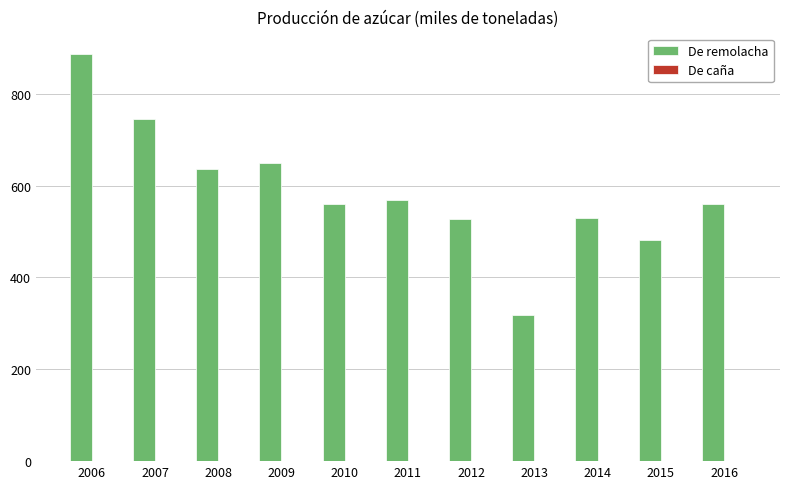

What is the greatest value displayed?

886.8